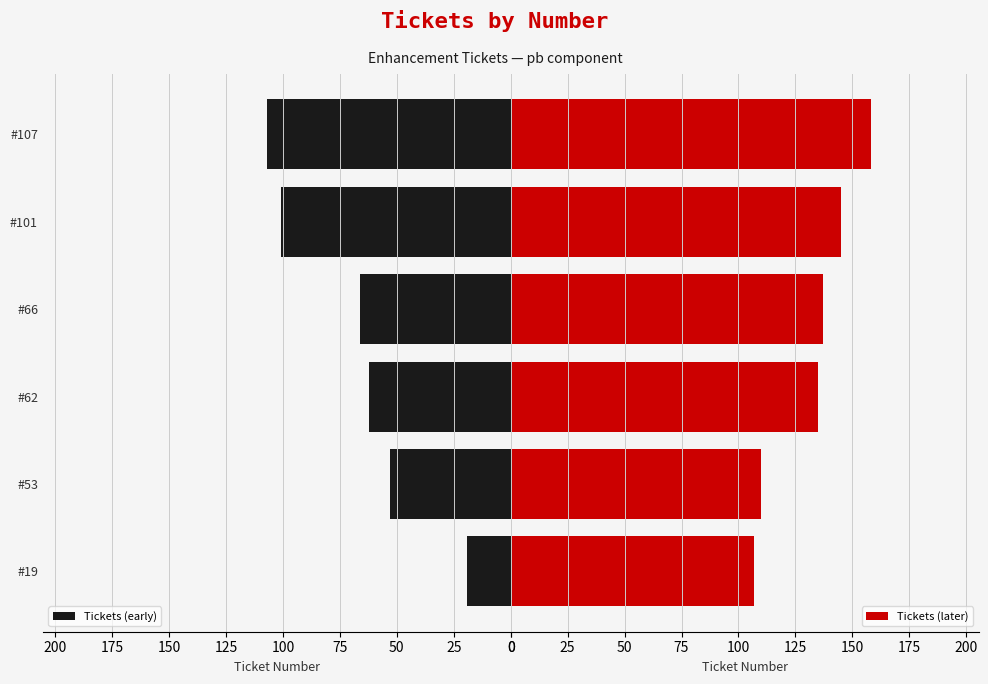

The Tickets (early) series shows 107 at #107. True or false?

True